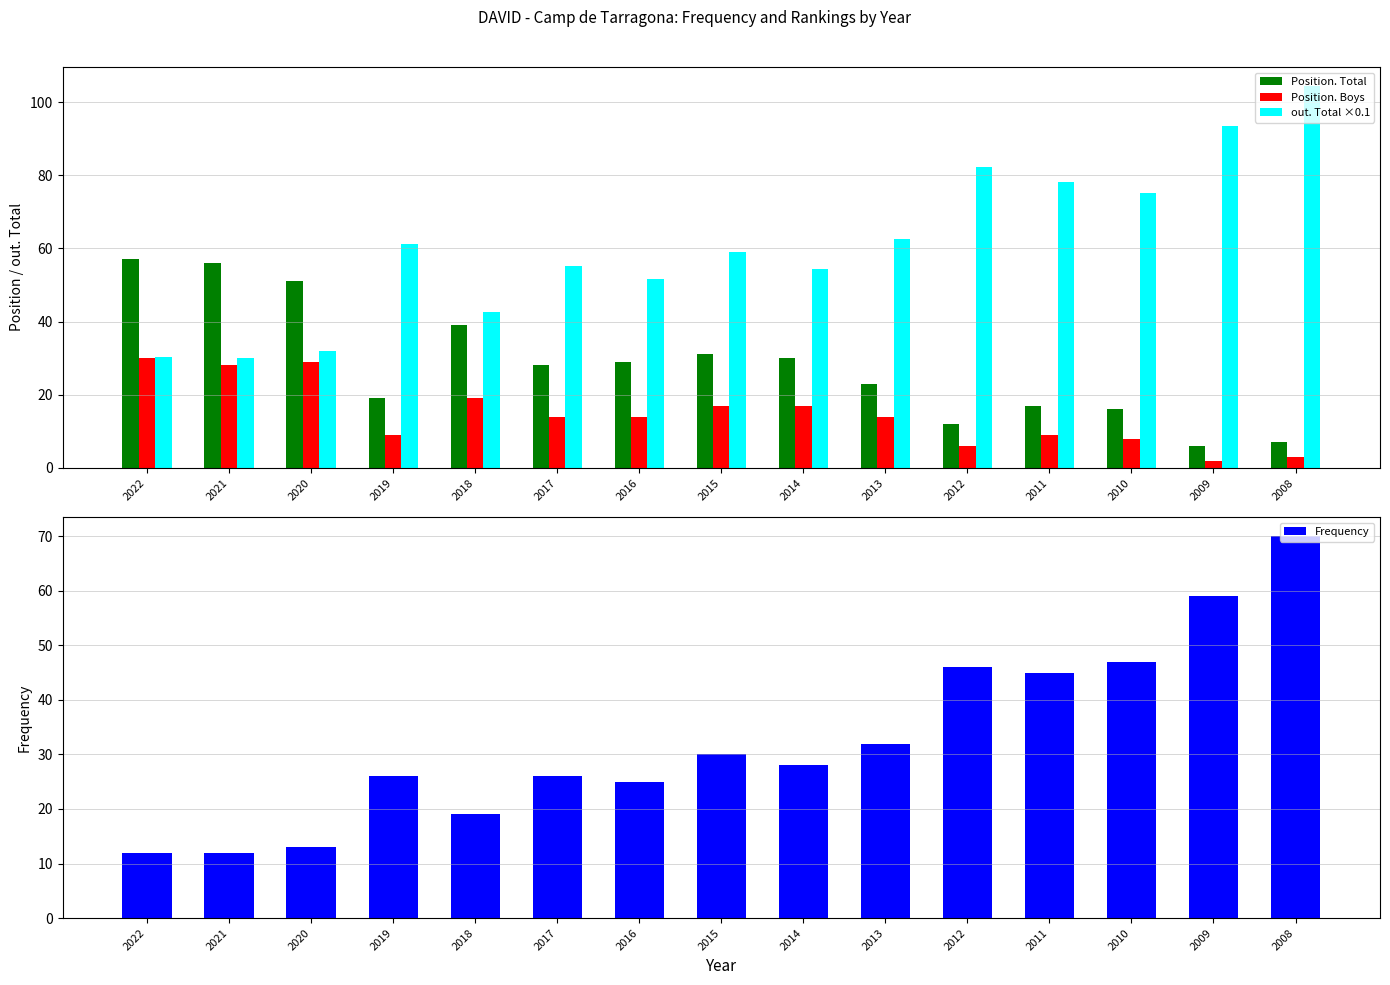

List the series in order of their peak value, lowest first.

Position. Boys, Position. Total, Frequency, out. Total ×0.1